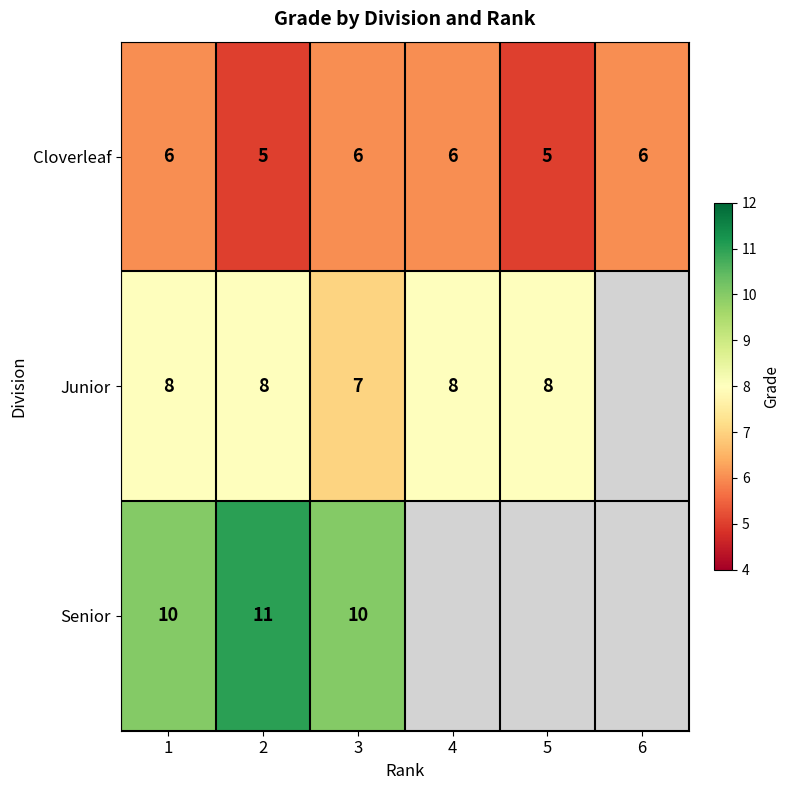

What is the spread (max minus min) of values at 3?

4